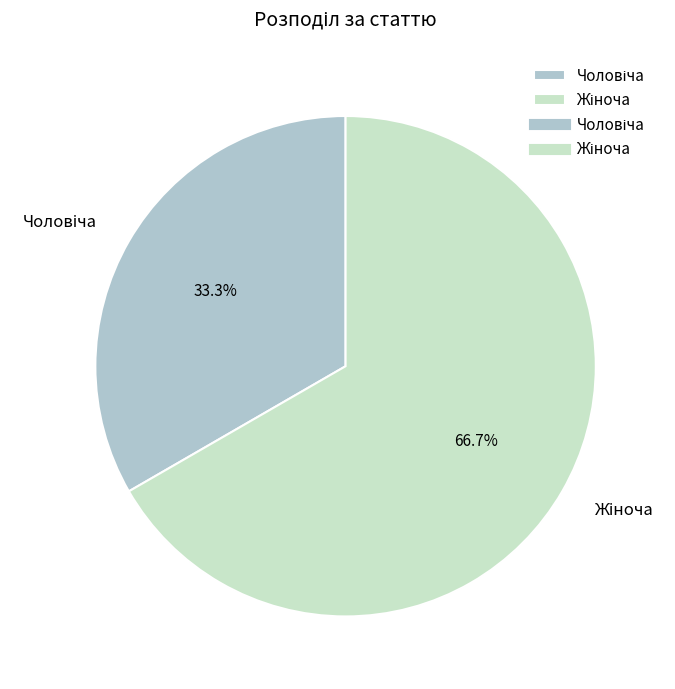

Does any single category account for the majority?

Yes